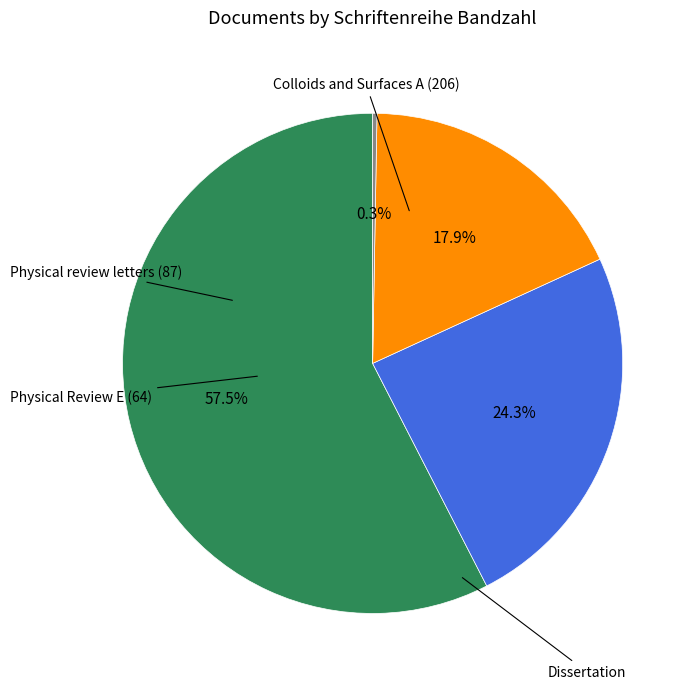

Is there any slice that represents more than half of the pie?

Yes